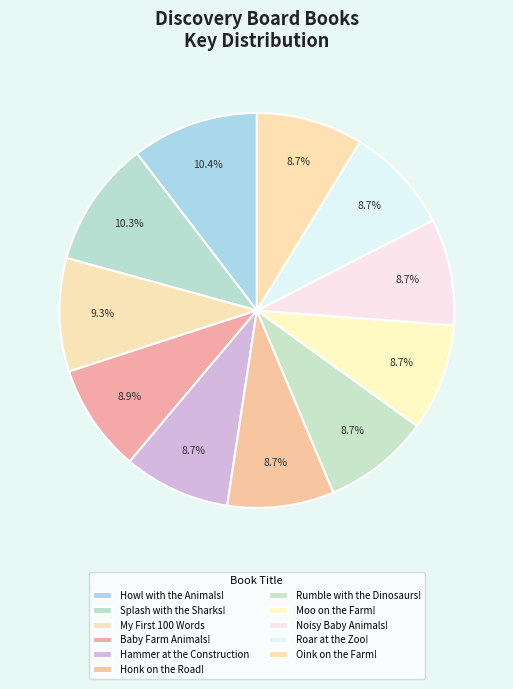

Which category has the smallest portion of the pie?

Noisy Baby Animals!